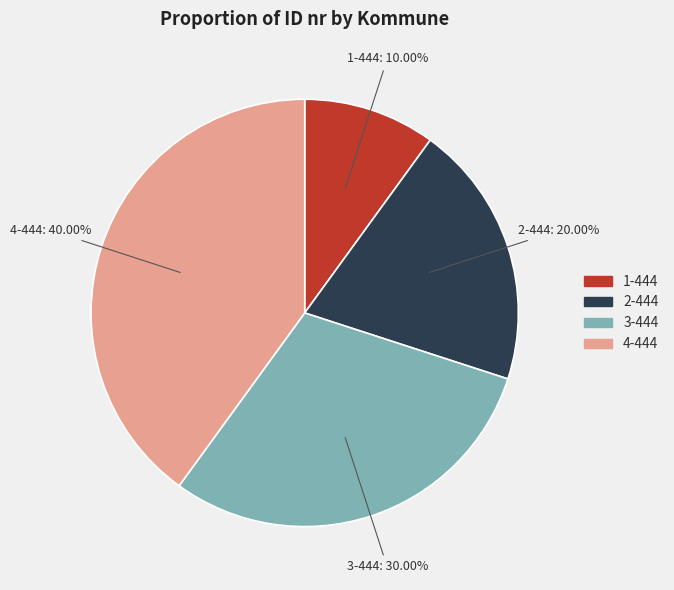

How many slices are in this pie chart?

4